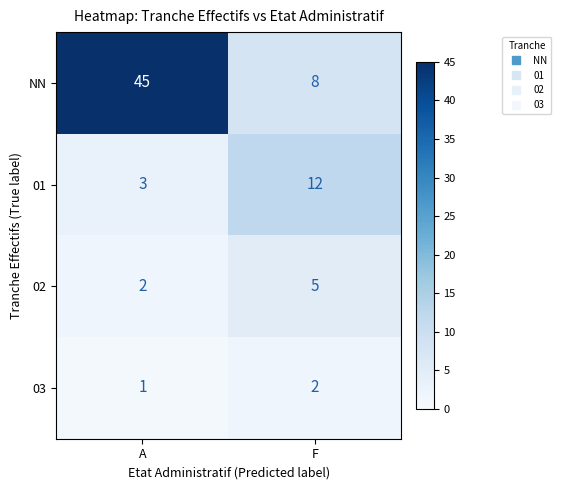

Reading left to right, list all the values displayed in this chart.

NN: 45	8
01: 3	12
02: 2	5
03: 1	2